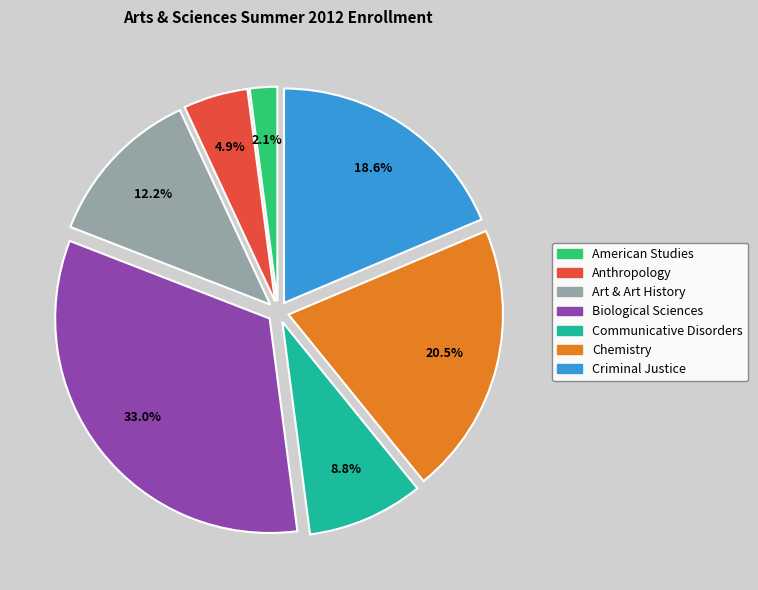

Rank the categories by value from highest to lowest.

Biological Sciences, Chemistry, Criminal Justice, Art & Art History, Communicative Disorders, Anthropology, American Studies